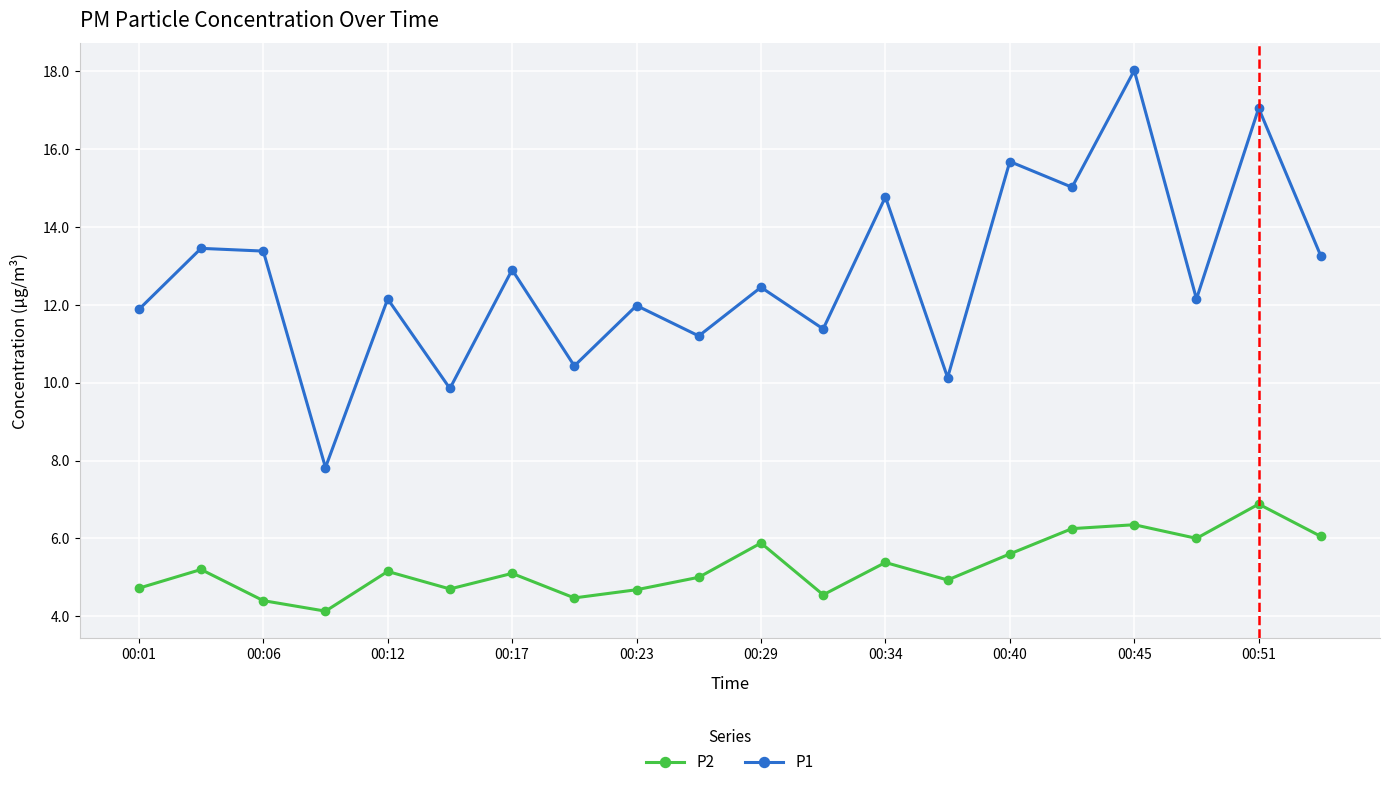

What is the value of the P1 point at the 13th from the left?

14.8